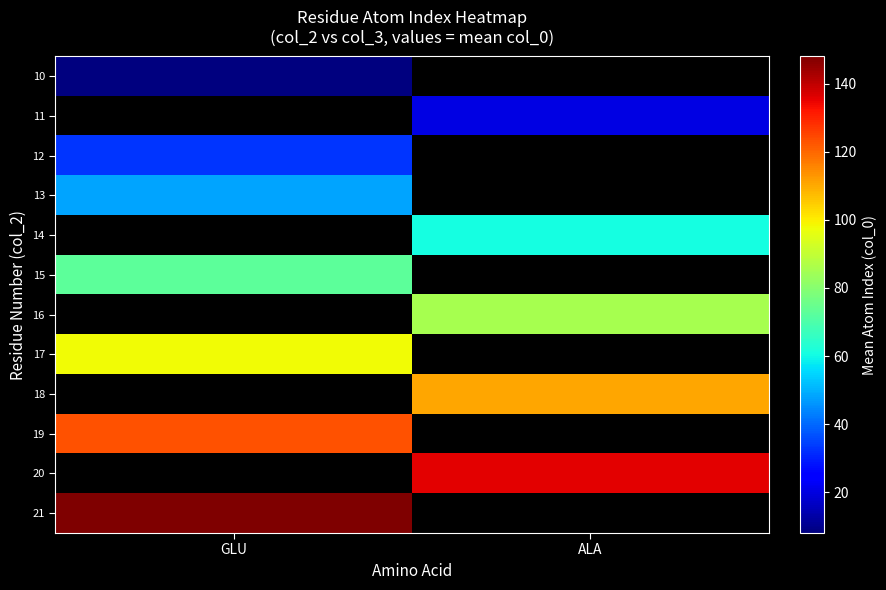

Which category has the highest value in the 18 series?

GLU